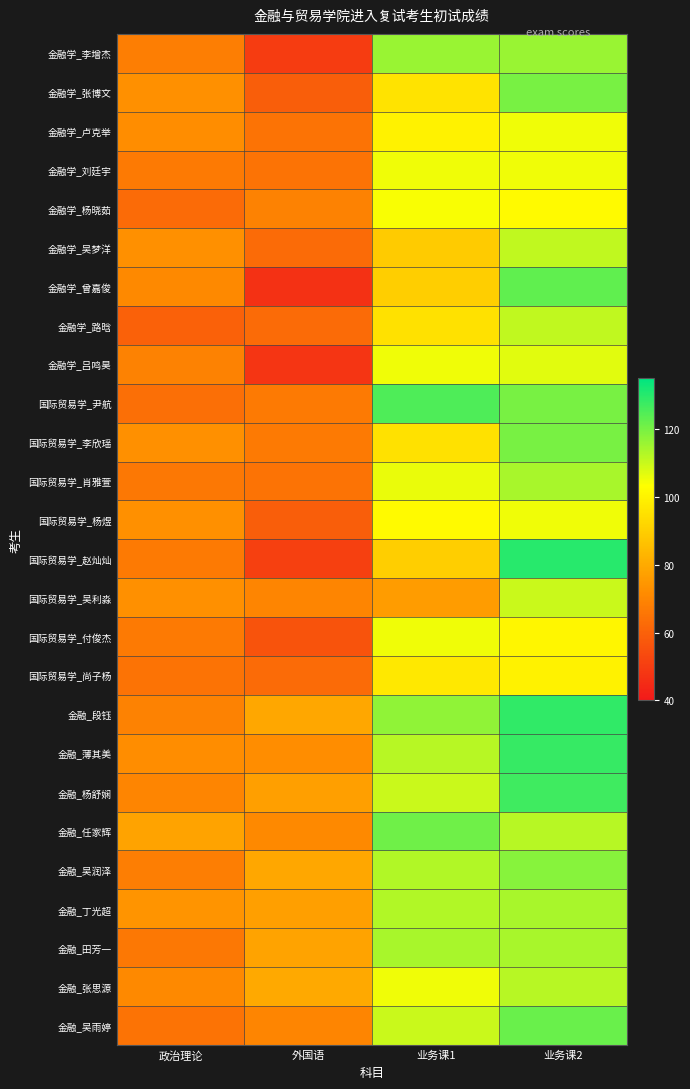

What is the smallest value displayed?

47